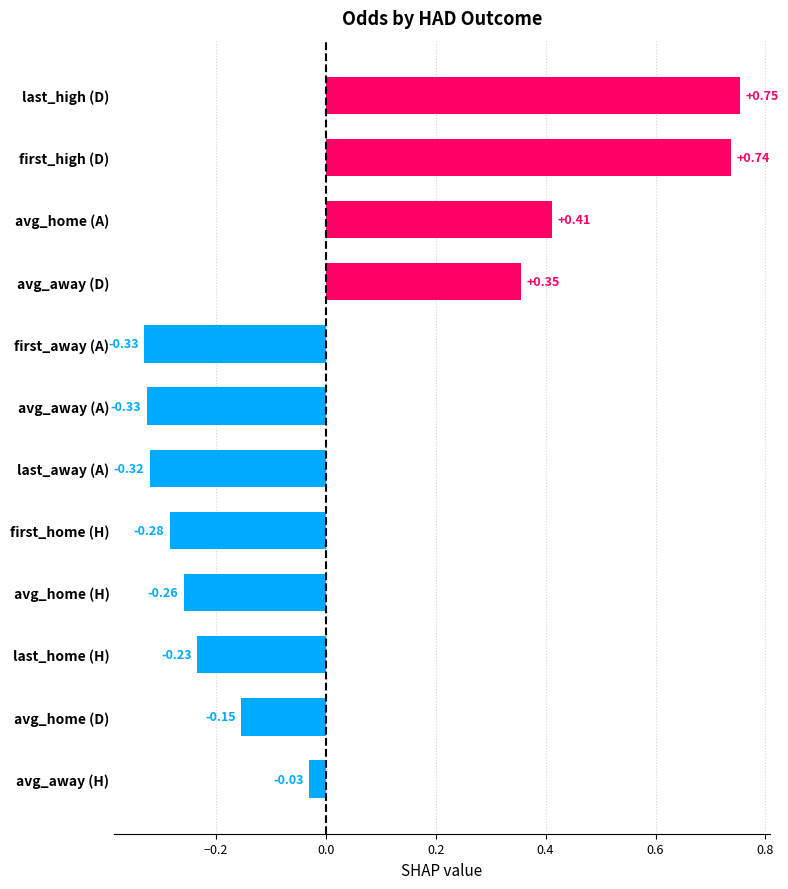

Which has a higher value, last_high (D) or last_away (A)?

last_high (D)